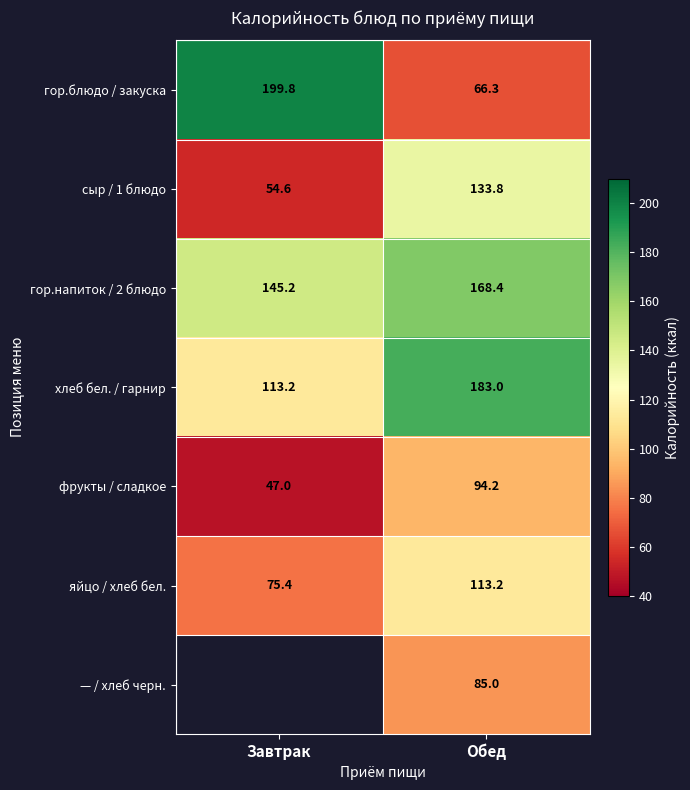

What is the average value of the яйцо / хлеб бел. series?

94.3